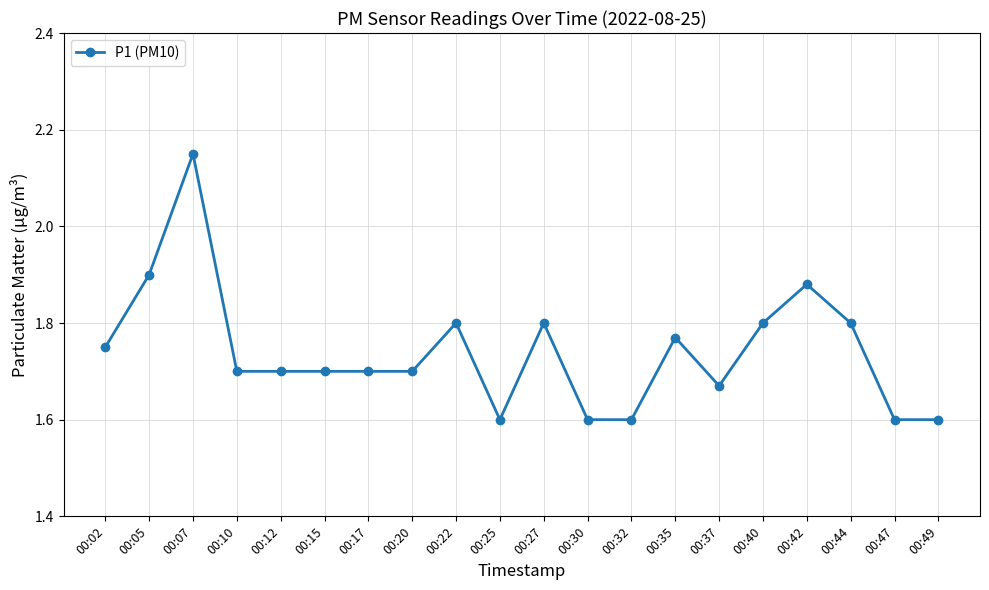

The value at 00:22 is 1.8. True or false?

True